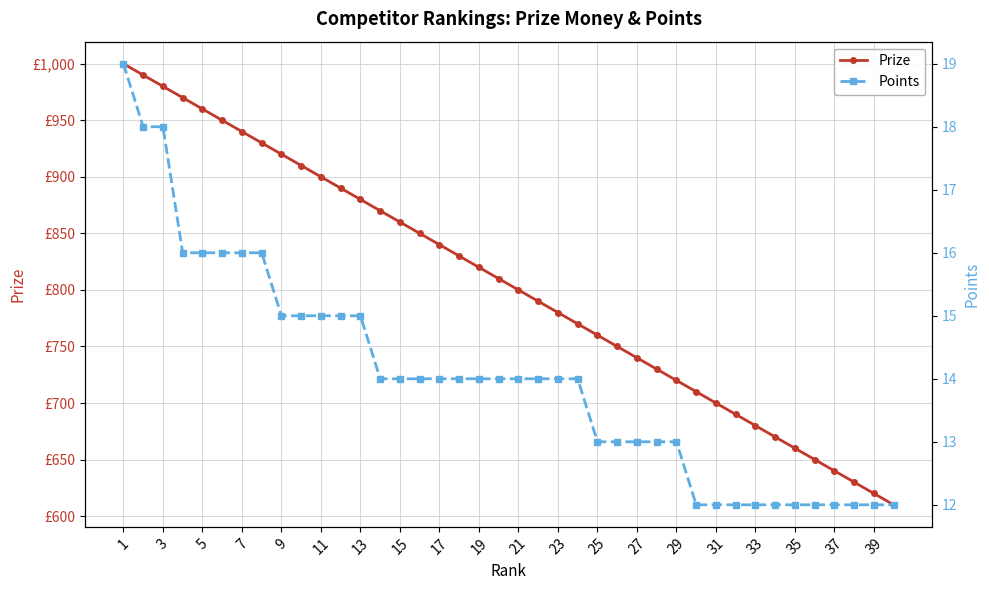

True or false: Prize and Points intersect in this chart.

False